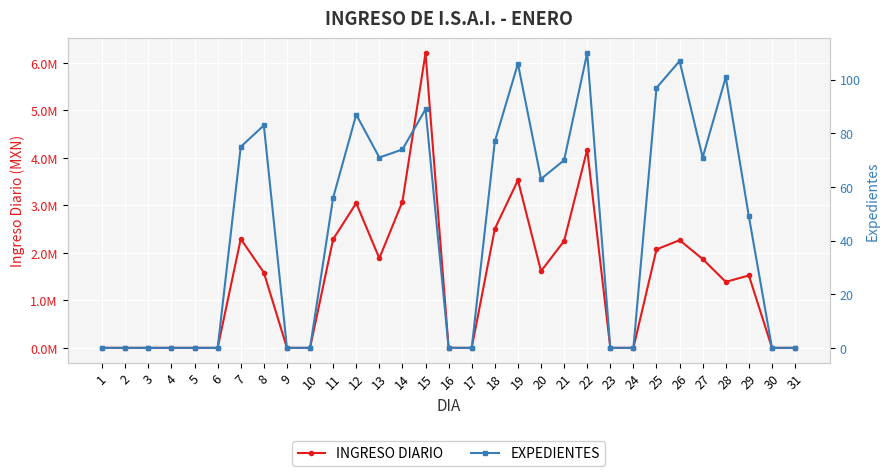

True or false: INGRESO DIARIO and EXPEDIENTES cross at least once.

False